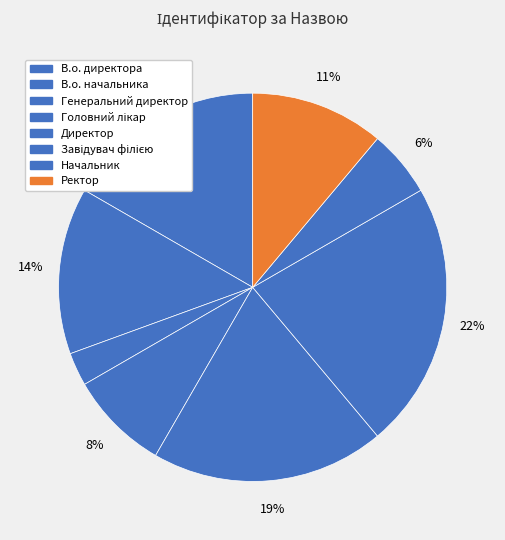

How many segments does this pie chart have?

8